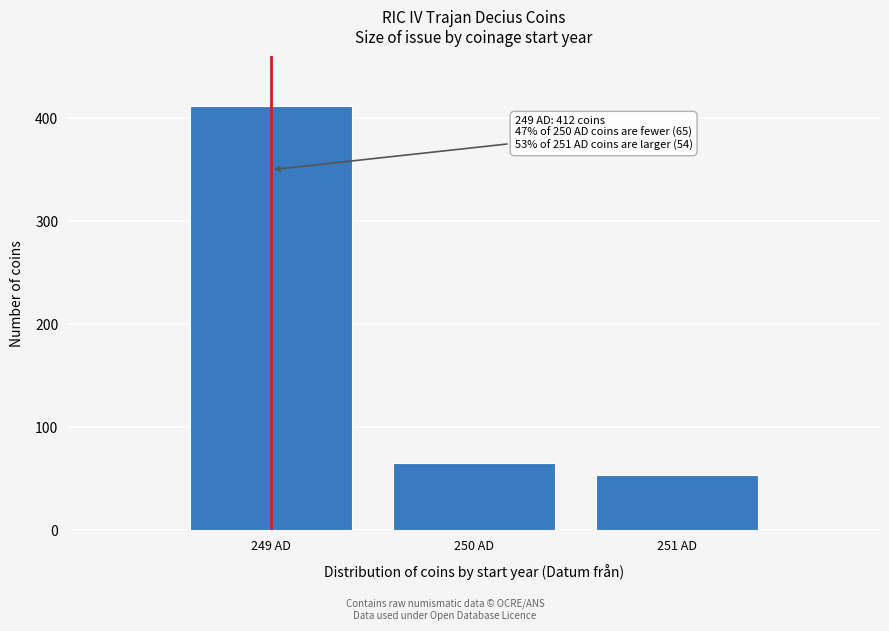

Reading left to right, what are all the values shown in this chart?

412	65	54